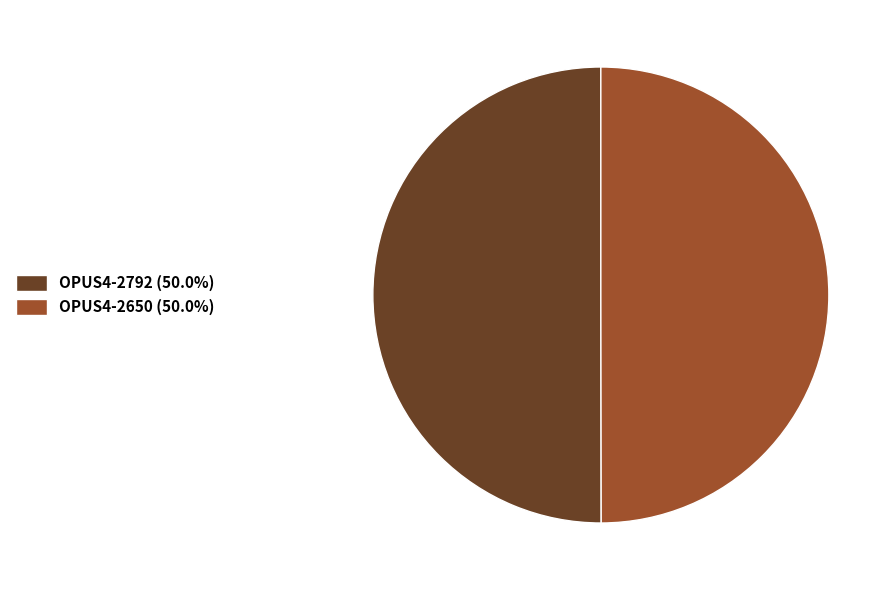

What is the ratio of the value at OPUS4-2792 (50.0%) to the value at OPUS4-2650 (50.0%)?

1.0